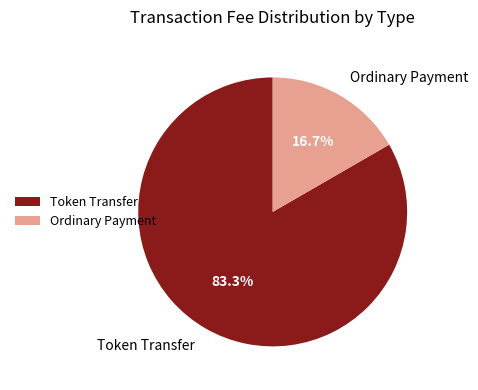

How much of the chart is everything except Ordinary Payment?

83.3%